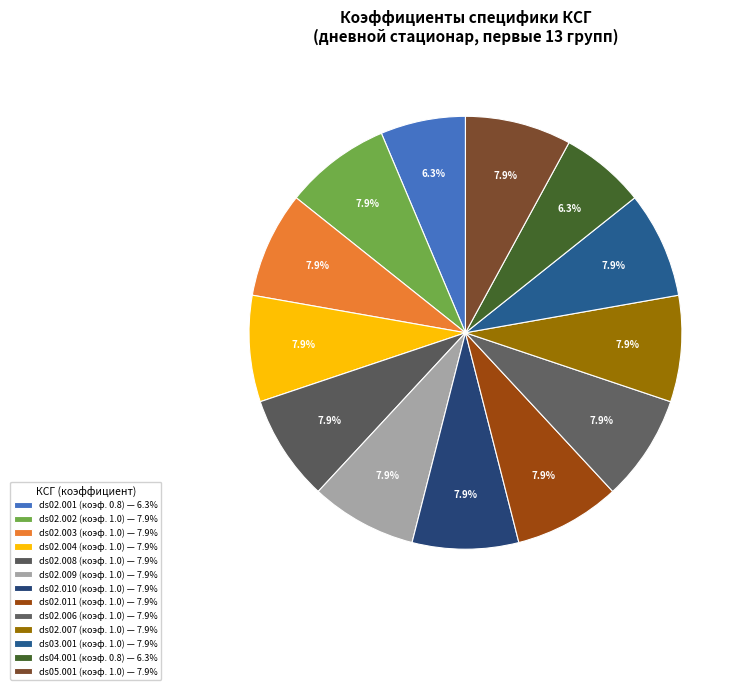

Is there a majority slice in this chart?

No